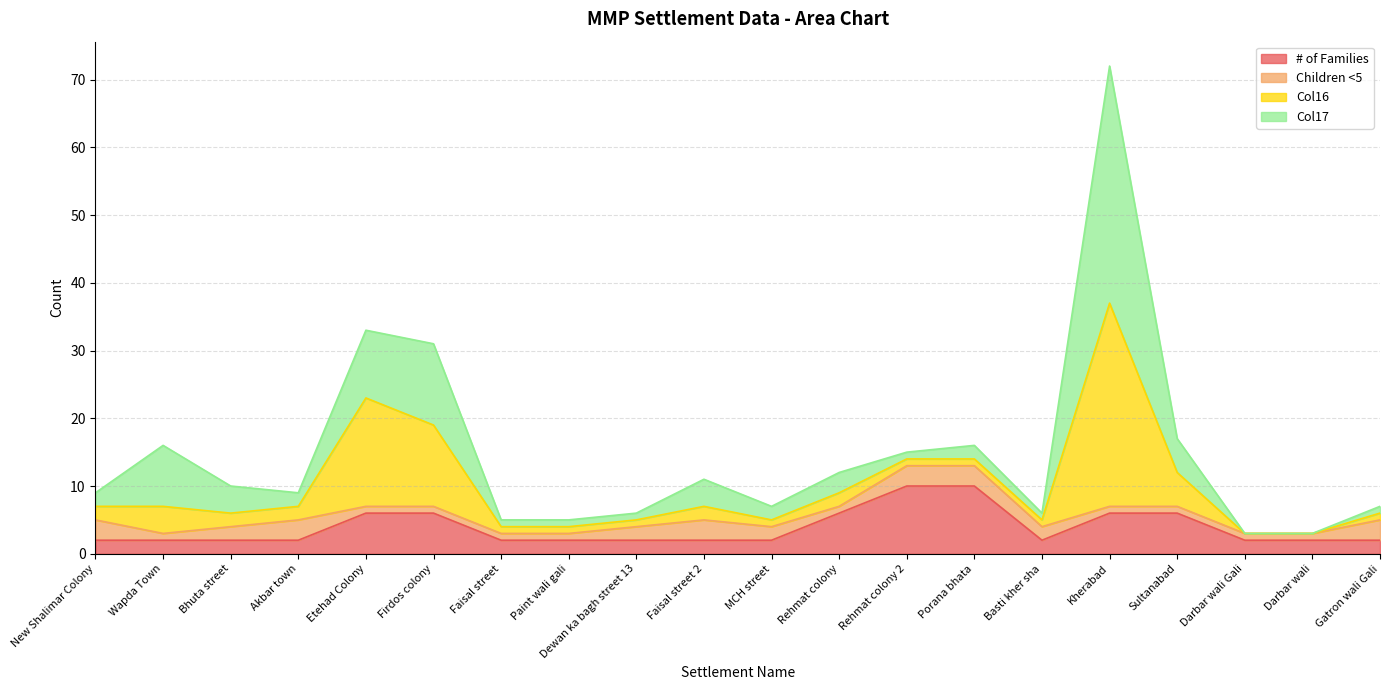

Reading left to right, extract all data points from this chart.

# of Families: 2	2	2	2	6	6	2	2	2	2	2	6	10	10	2	6	6	2	2	2
Children <5: 3	1	2	3	1	1	1	1	2	3	2	1	3	3	2	1	1	1	1	3
Col16: 2	4	2	2	16	12	1	1	1	2	1	2	1	1	1	30	5	0	0	1
Col17: 2	9	4	2	10	12	1	1	1	4	2	3	1	2	1	35	5	0	0	1